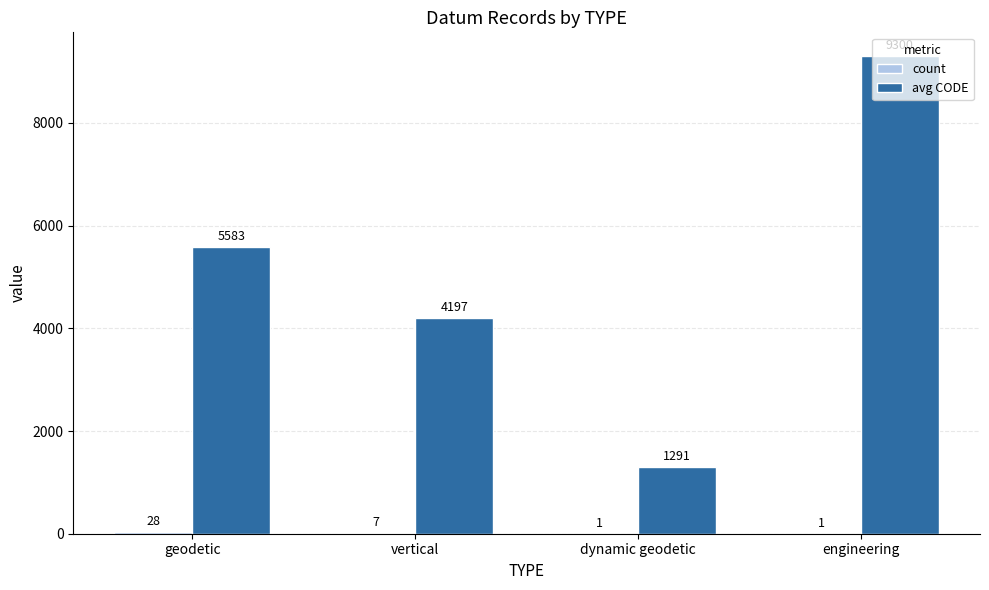

At which category is the sum across all series the highest?

engineering